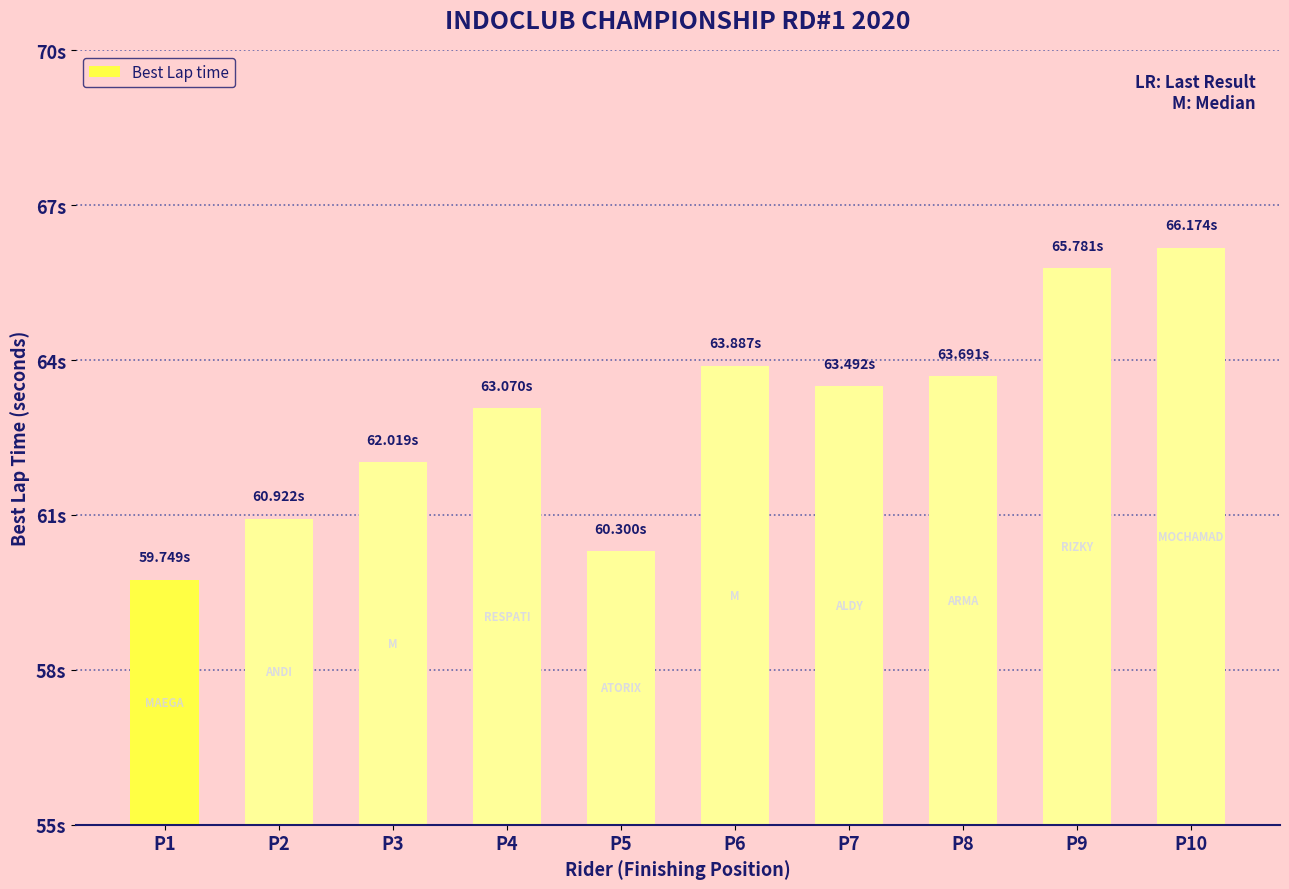

Does the chart contain any negative values?

No